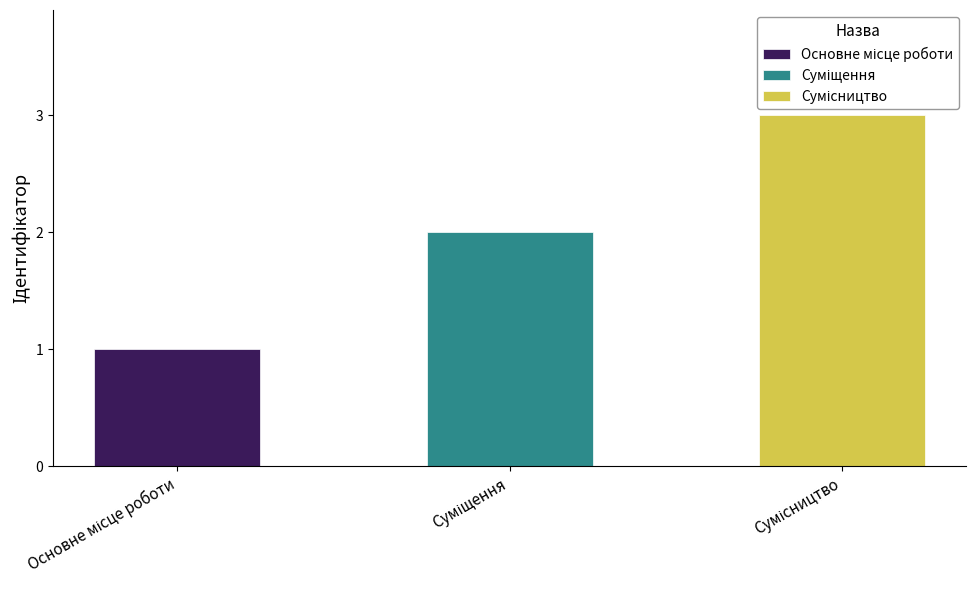

Rank the categories by value from lowest to highest.

Основне місце роботи, Суміщення, Сумісництво